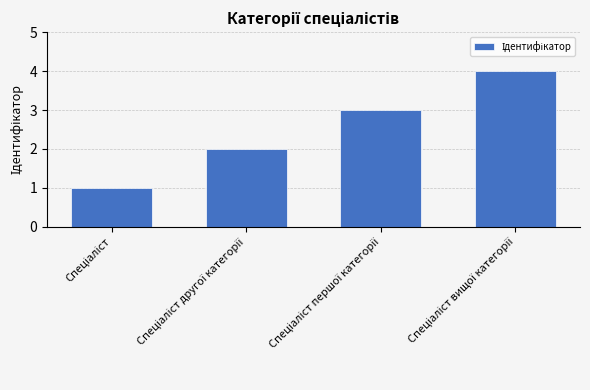

What is the difference between the maximum and minimum values?

3